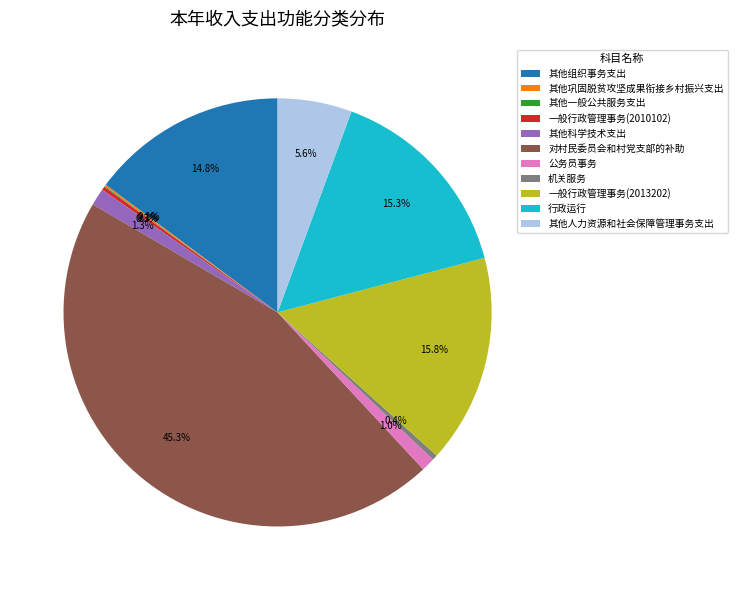

How much of the chart is everything except 行政运行?

84.7%